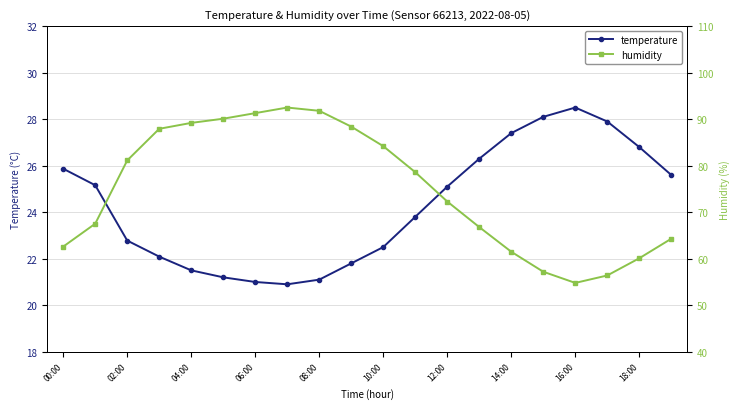

Reading right to left, transcribe all the data shown in this chart.

temperature: 25.6	26.8	27.9	28.5	28.1	27.4	26.3	25.1	23.8	22.5	21.8	21.1	20.9	21.0	21.2	21.5	22.1	22.8	25.2	25.9
humidity: 64.3	60.1	56.4	54.8	57.2	61.5	66.8	72.3	78.6	84.2	88.4	91.8	92.5	91.3	90.1	89.2	87.9	81.1	67.5	62.6